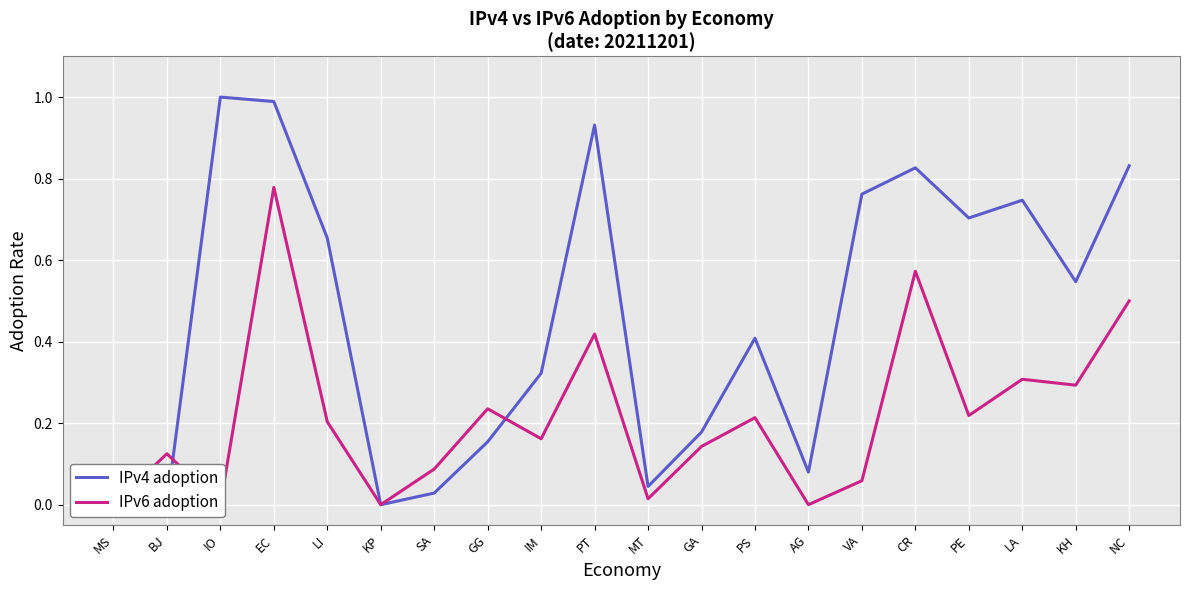

Is this an area chart (filled region under the line)?

No